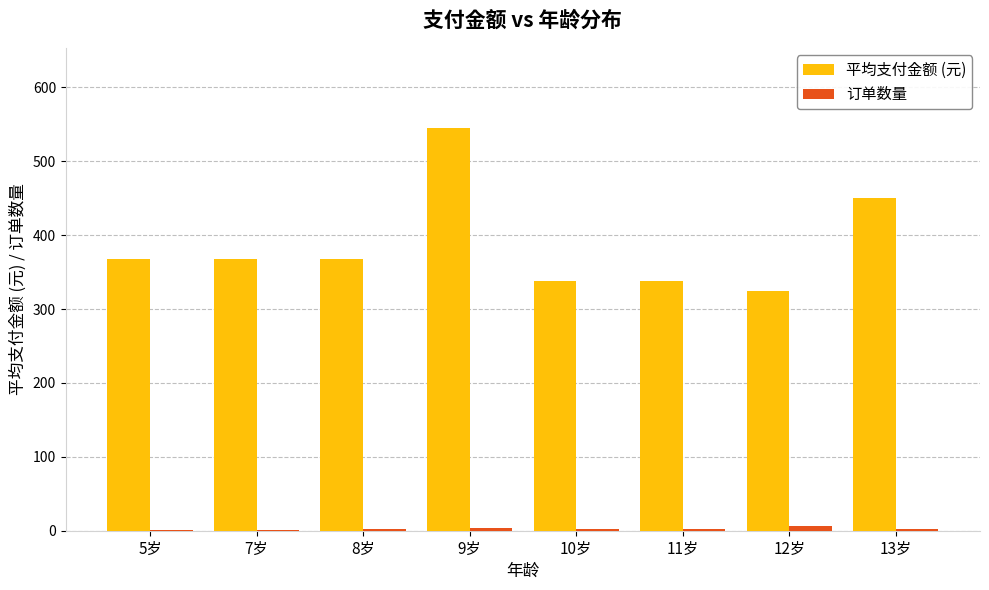

Which series has the largest total across all categories?

平均支付金额 (元)